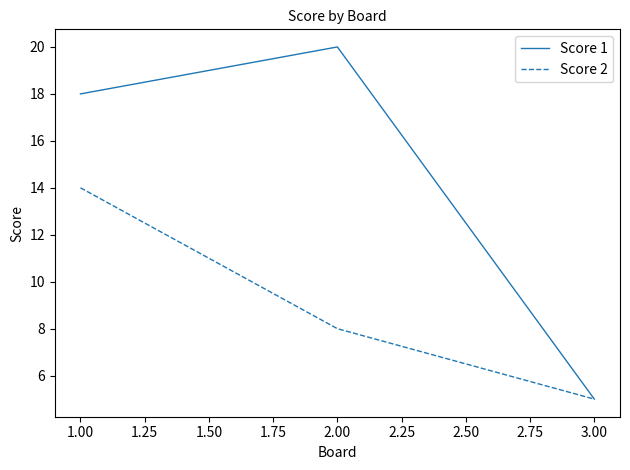

Reading left to right, list all the values displayed in this chart.

Score 1: 18	20	5
Score 2: 14	8	5